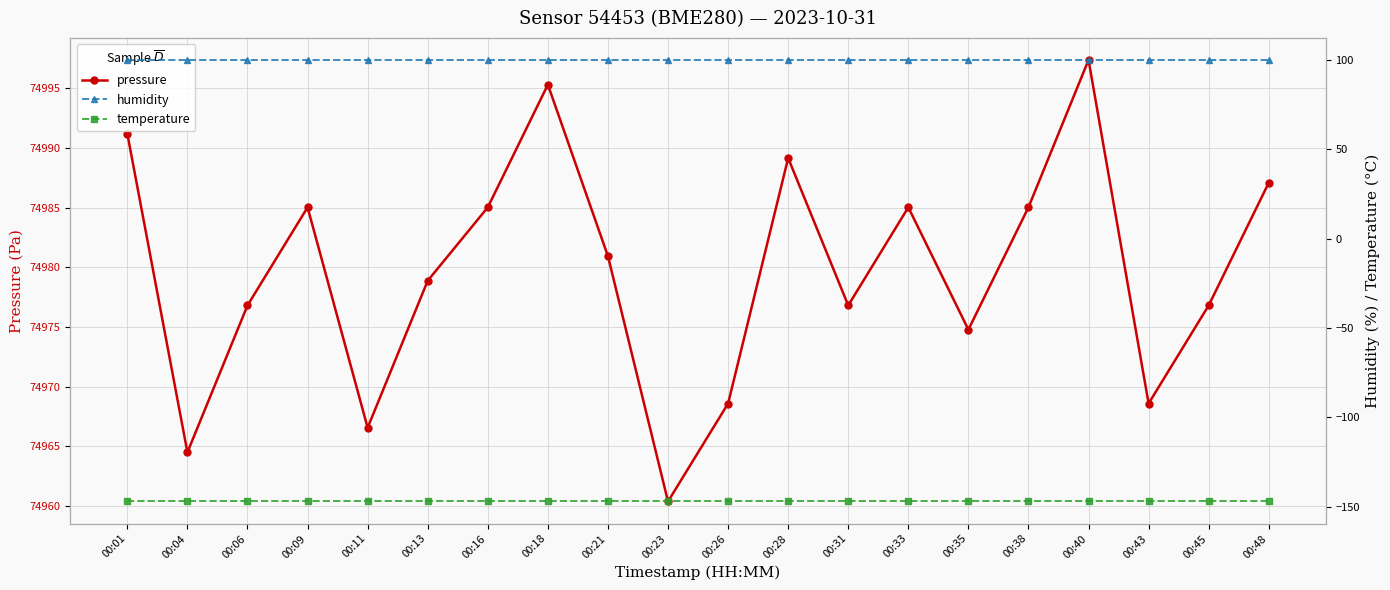

What is the sum of all temperature values?

-2941.2